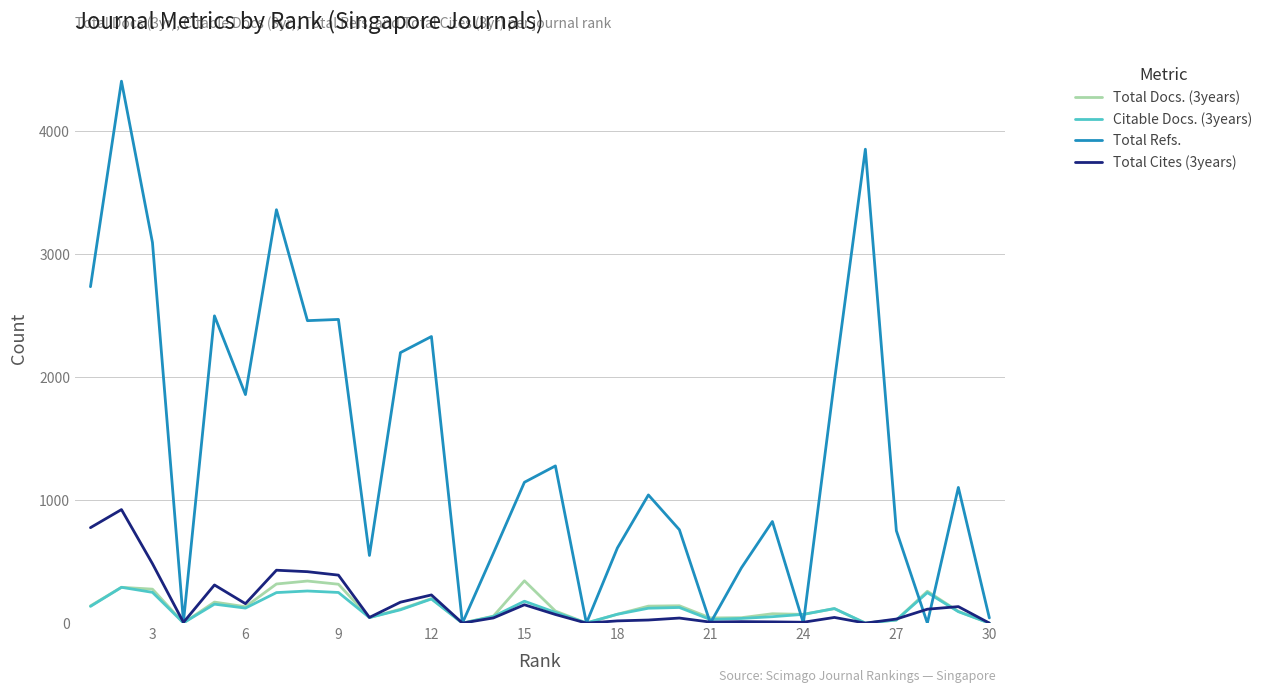

How many lines are shown in the chart?

4